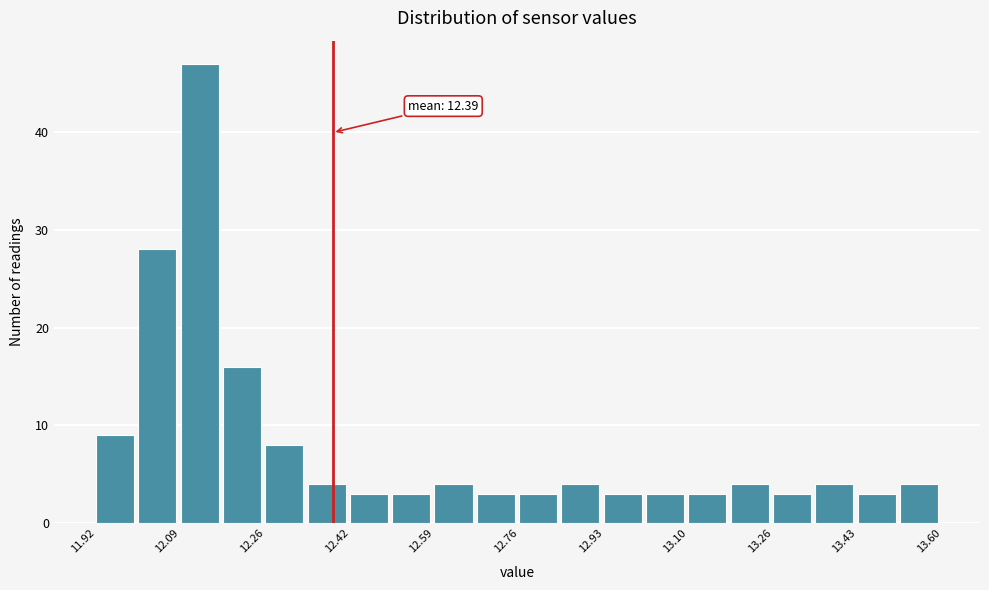

Which range on the x-axis has the tallest bar?

12.088 to 12.172